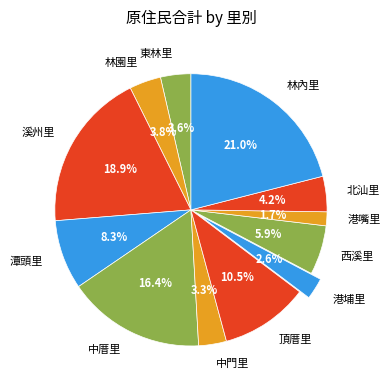

Does 港埔里 represent more than half of the total?

No